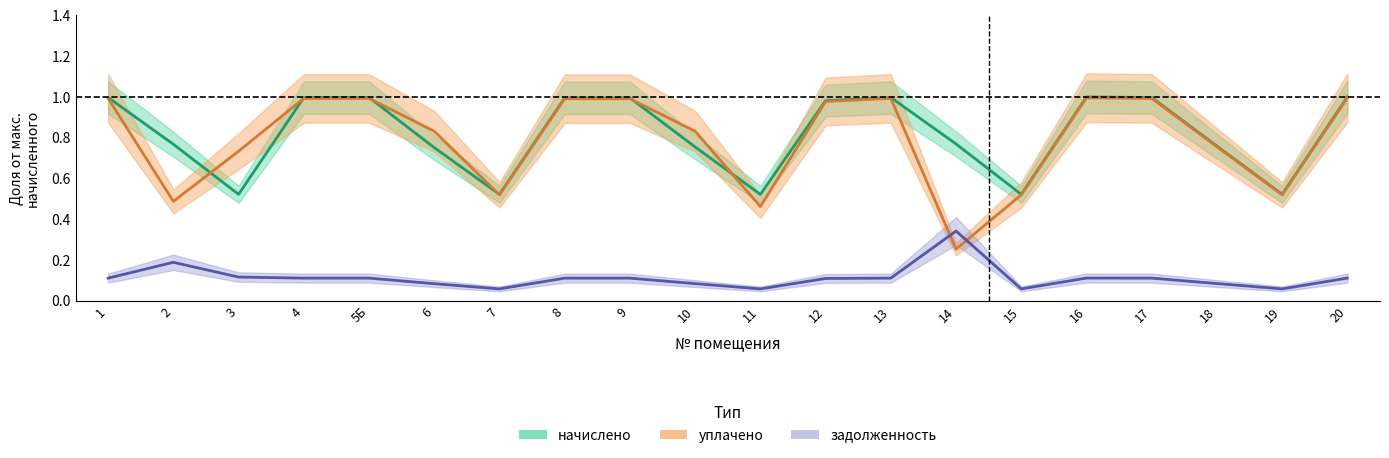

Where is the first local minimum for задолженность?

7